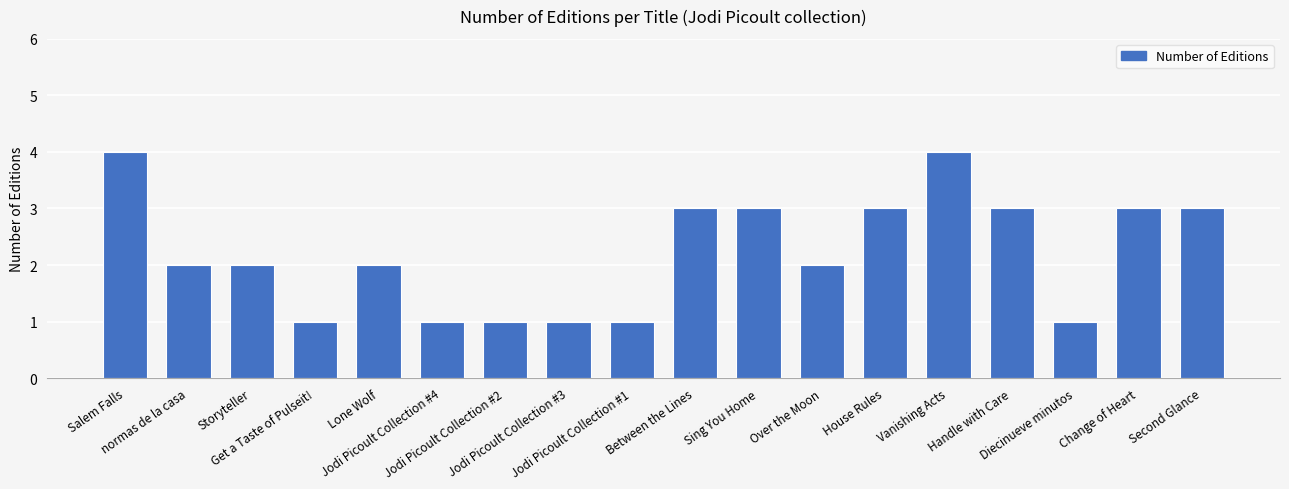

Between Between the Lines and Jodi Picoult Collection #4, which is larger?

Between the Lines